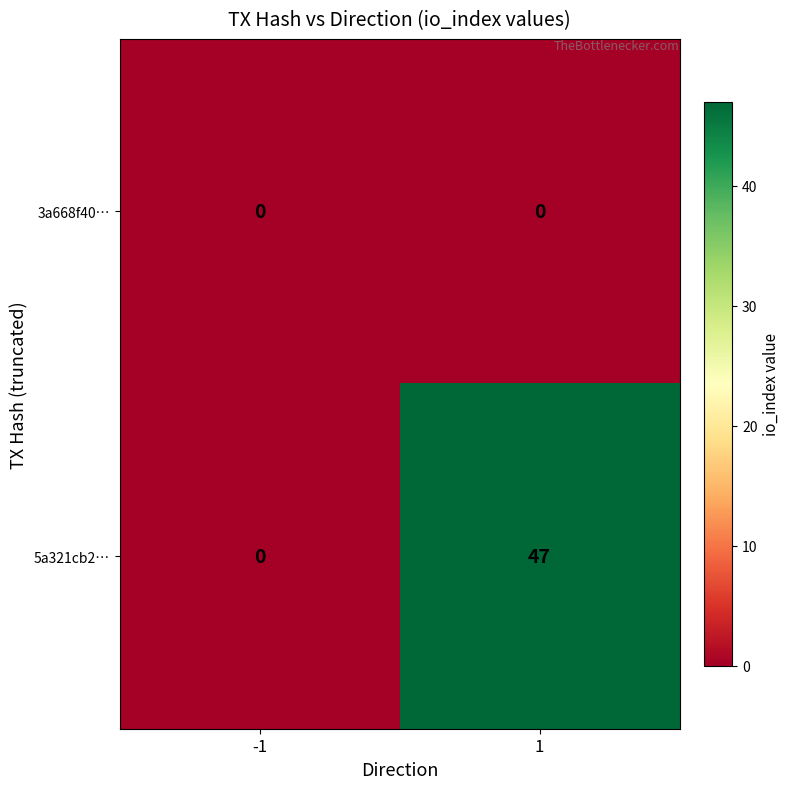

Which label corresponds to the largest value in the chart?

1